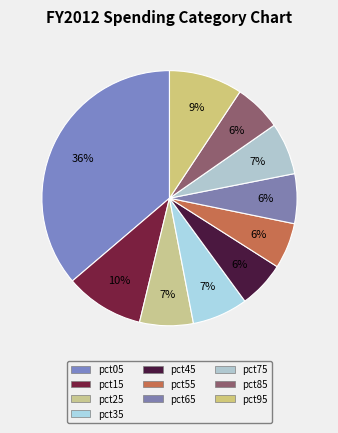

Which slice is the largest?

pct05